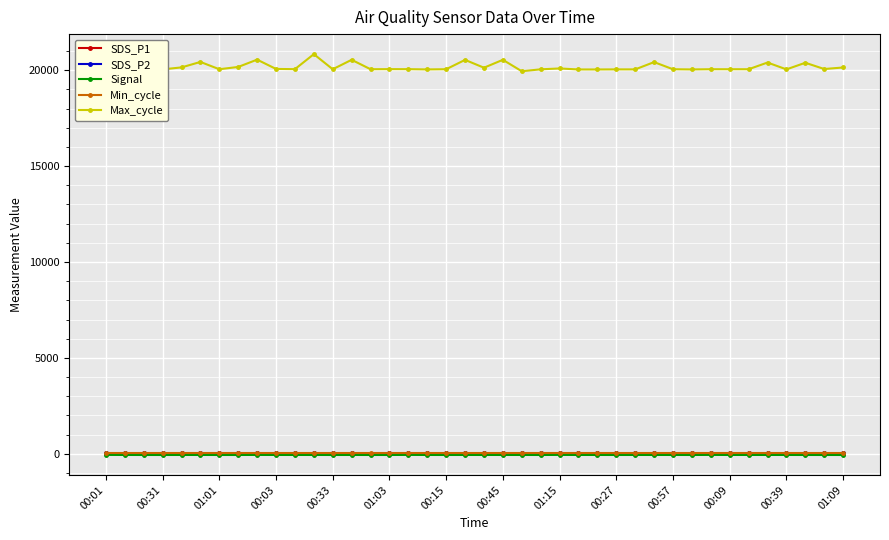

What is the value of the SDS_P2 point at the 7th from the left?

32.5